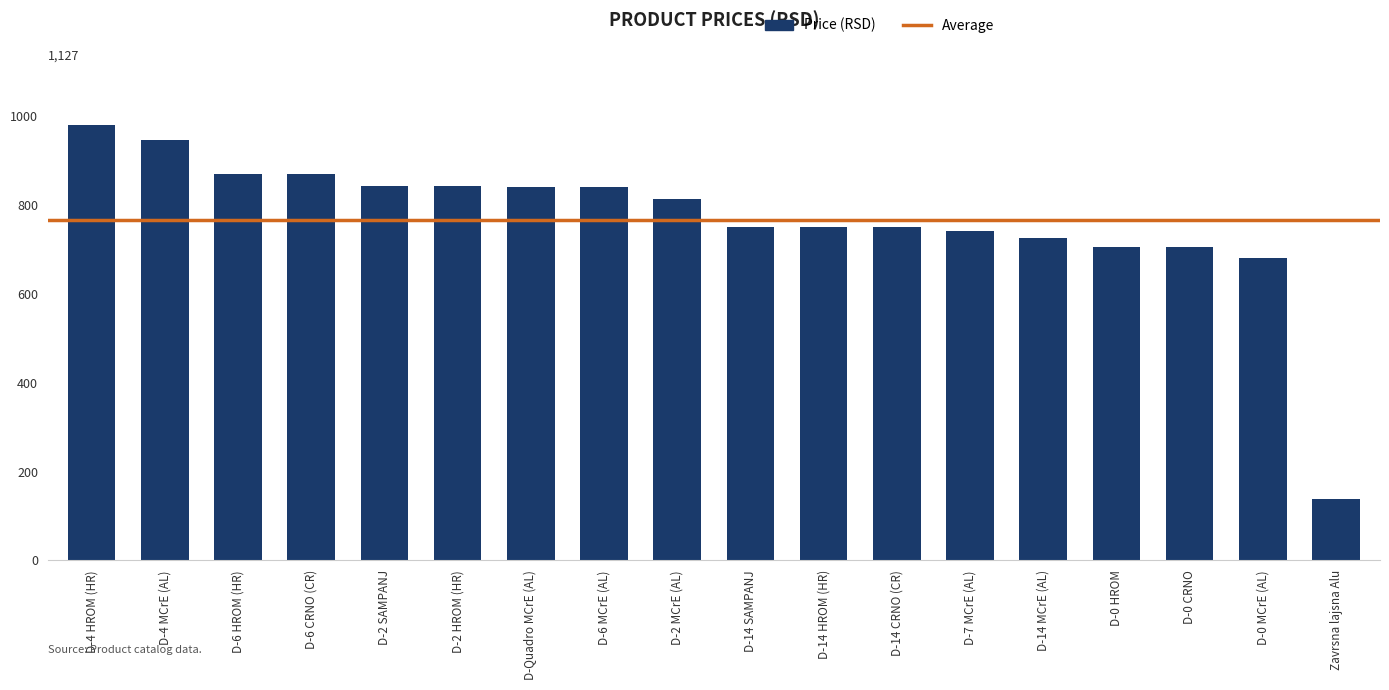

At which category does the chart reach its peak across all series?

D-4 HROM (HR)